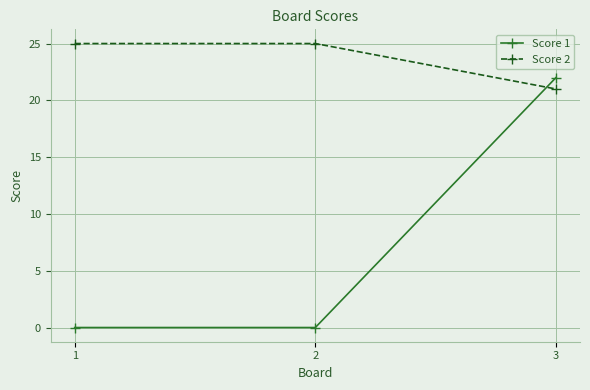

What is the spread (max minus min) of values at 2?

25